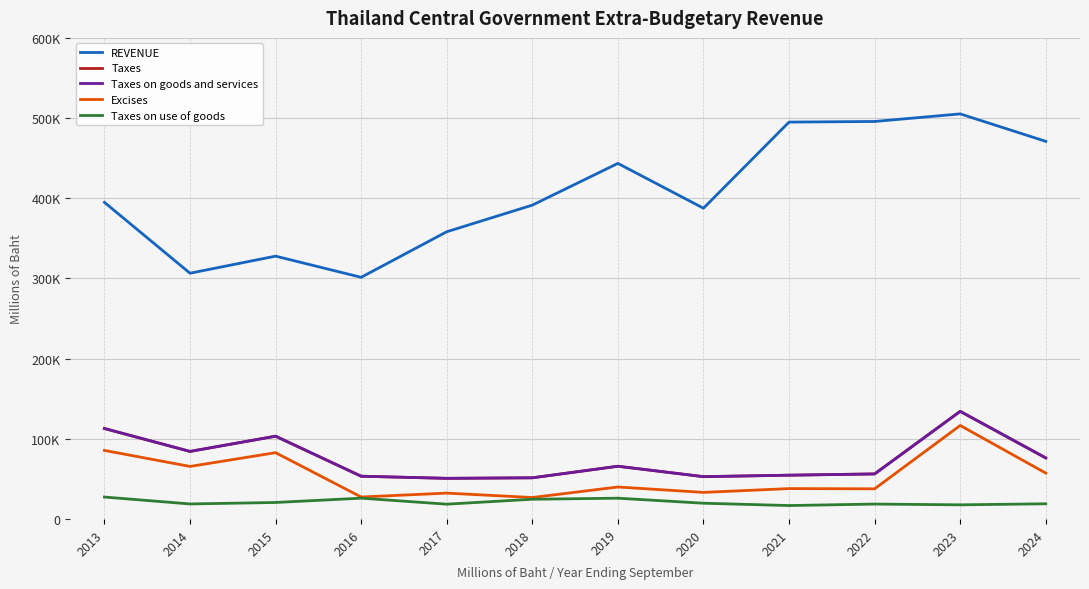

What is the maximum value shown in the chart?

505199.3